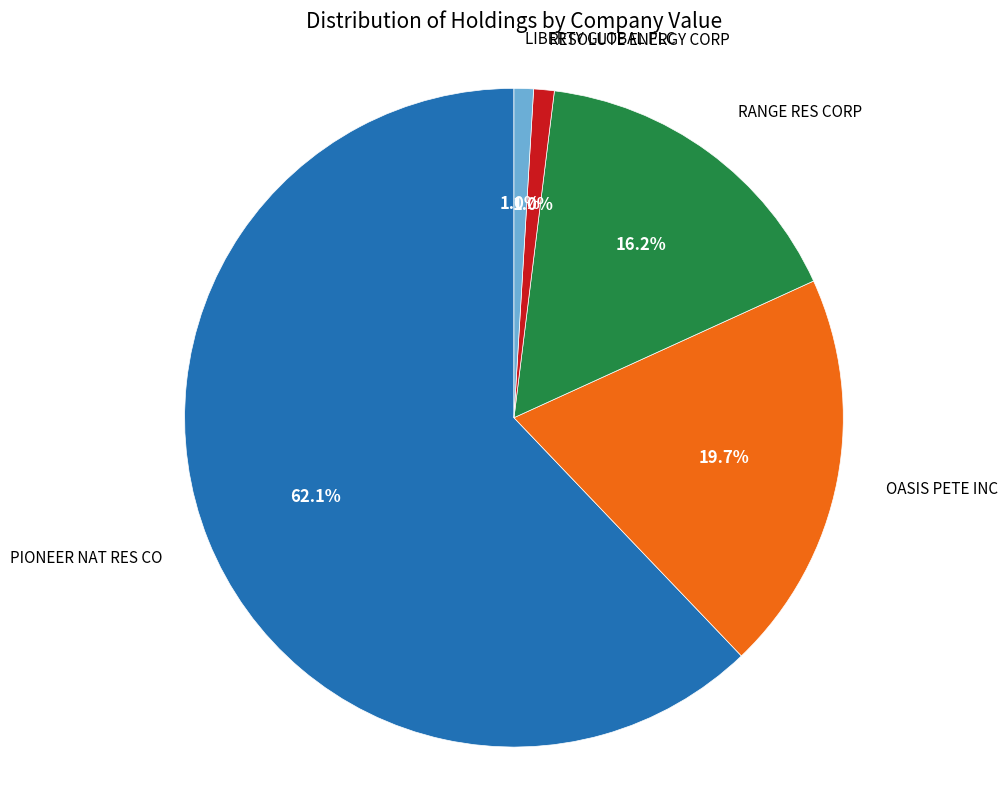

What is the largest slice in the pie chart?

PIONEER NAT RES CO